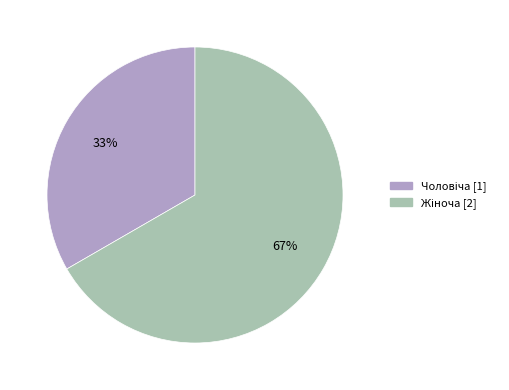

How many slices are in this pie chart?

2